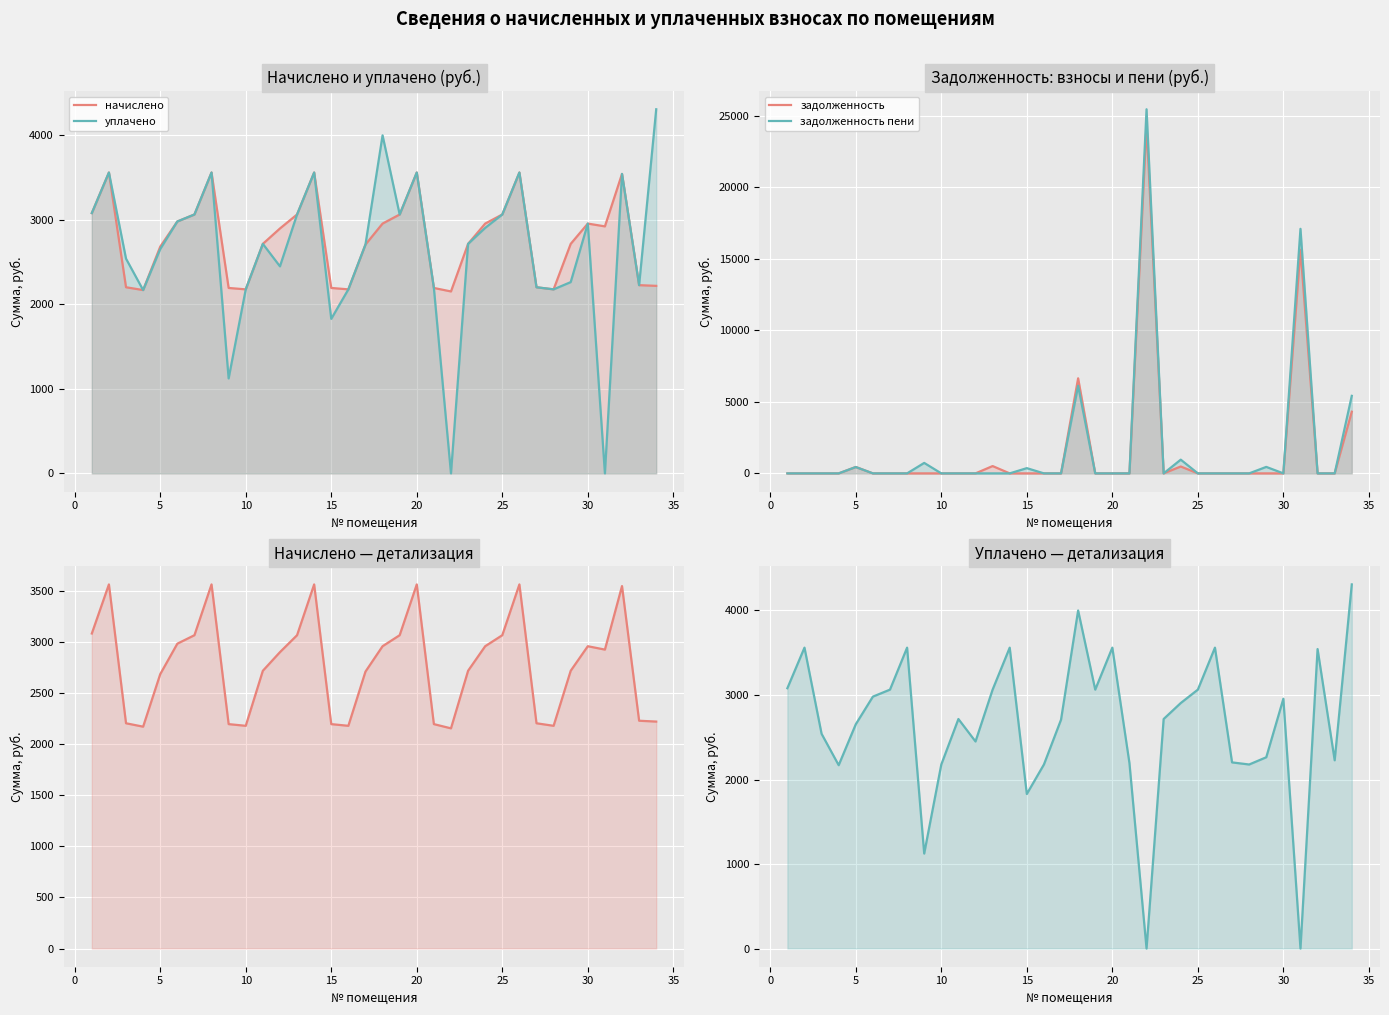

Which series has the widest spread of values?

задолженность пени